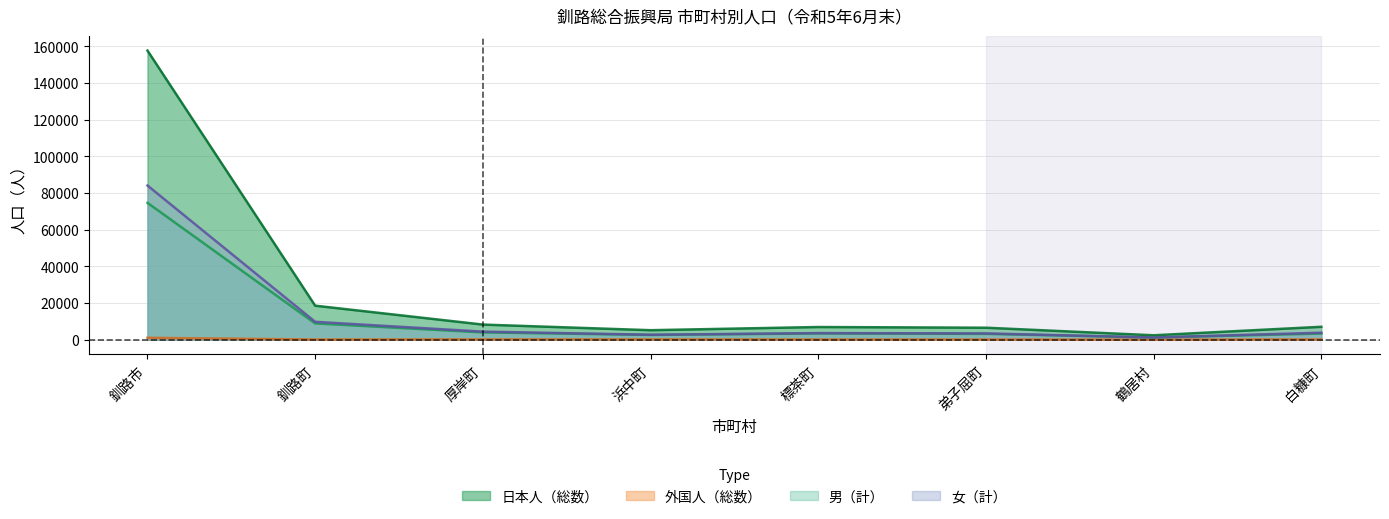

Where is the first local maximum for 男（計）?

標茶町